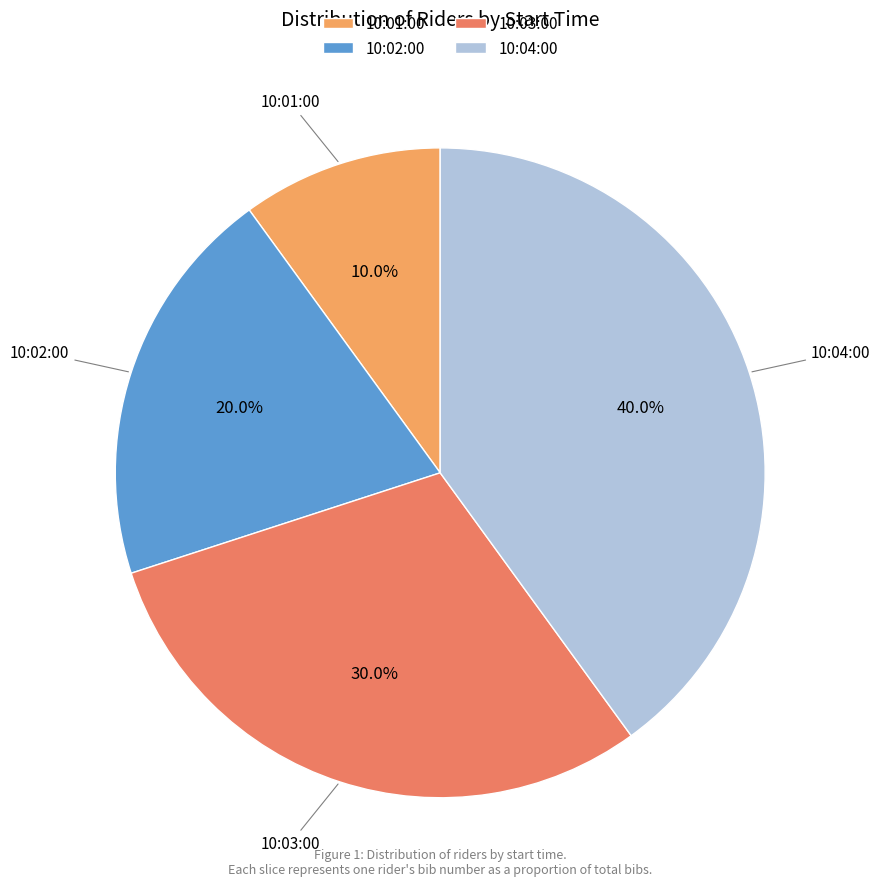

Is it true that 10:04:00 is 40% of the pie?

True